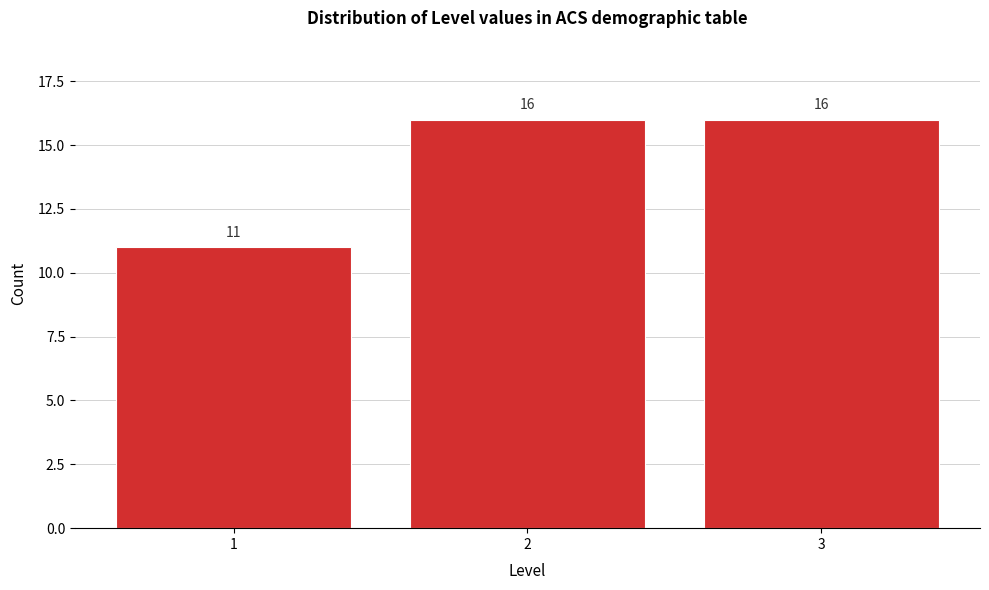

Reading left to right, extract all data points from this chart.

1=11	2=16	3=16